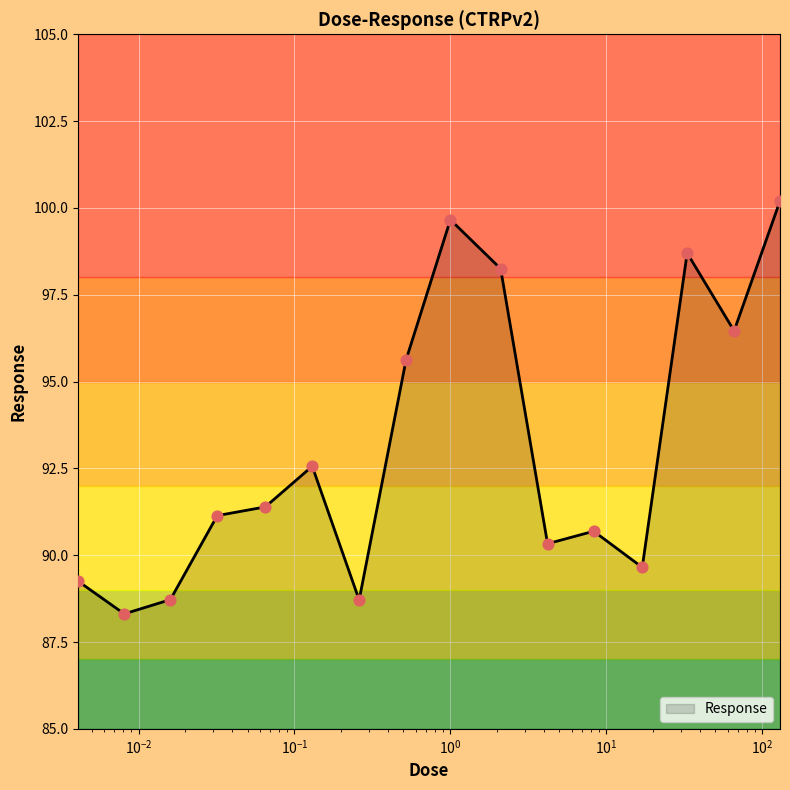

What is the maximum value shown in the chart?

100.2